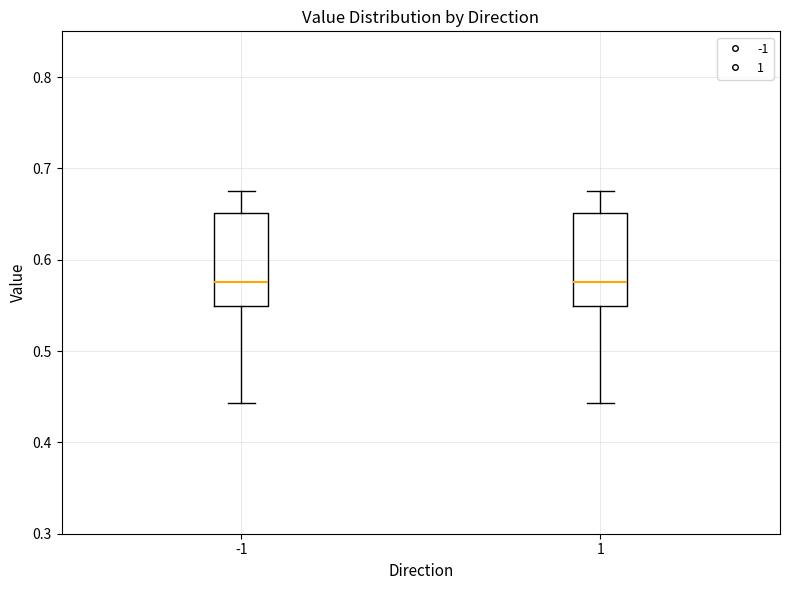

Reading left to right, transcribe this box plot: for each box, give where its median line is, the range the box spans, and where its two whiskers end, as read against the y-axis. The values are not printed on the chart, so give them approximately, as read against the axis.

-1: median 0.58, box 0.55 to 0.65, whiskers 0.44 to 0.68
1: median 0.58, box 0.55 to 0.65, whiskers 0.44 to 0.68